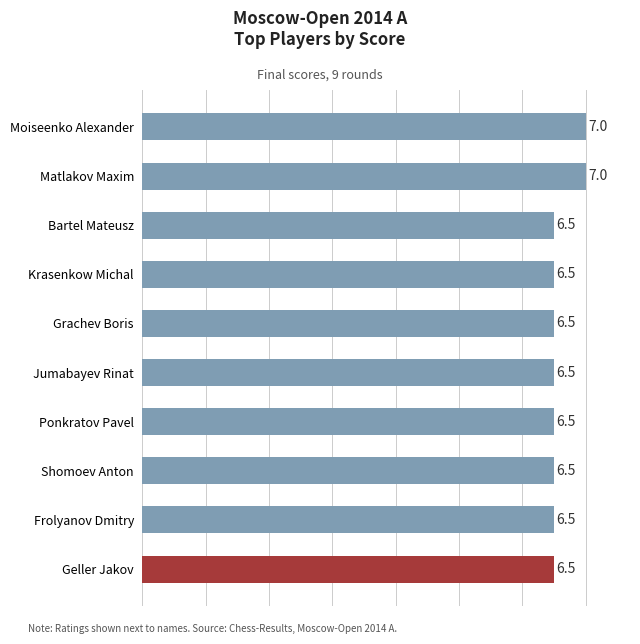

What is the minimum value shown in the chart?

6.5